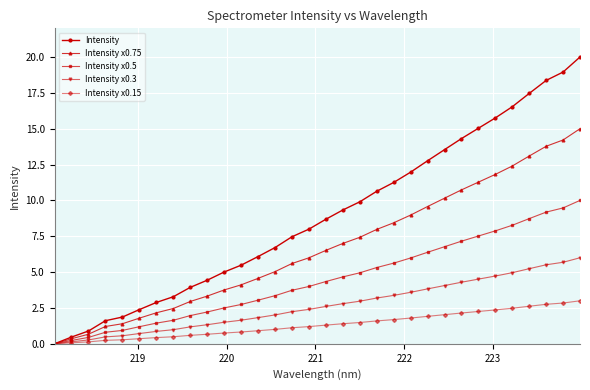

What is the highest value of the Intensity x0.15 series?

3.0